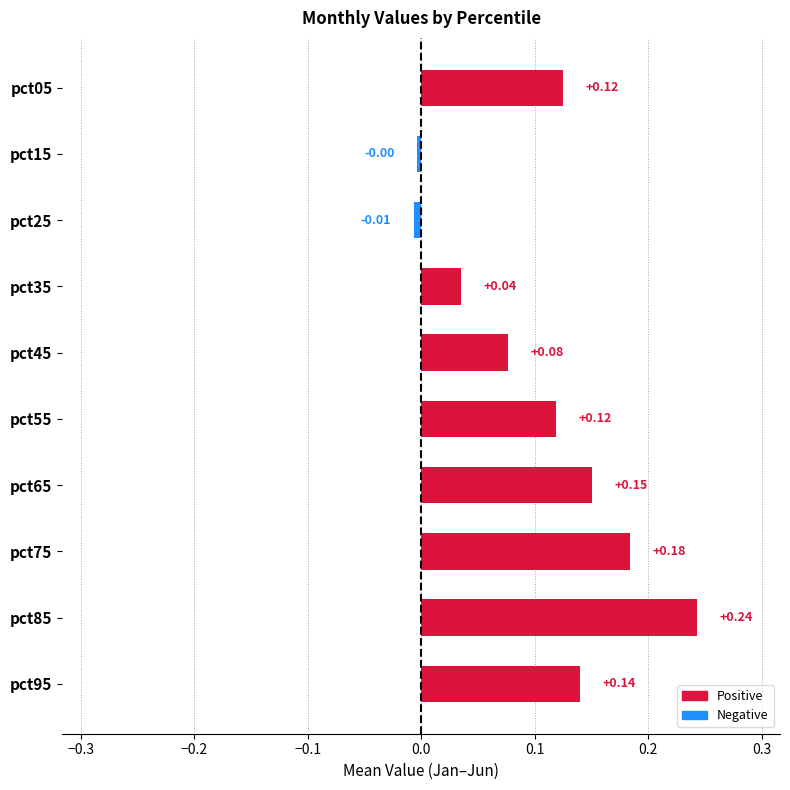

Where is the data nearest to the value 0?

pct15